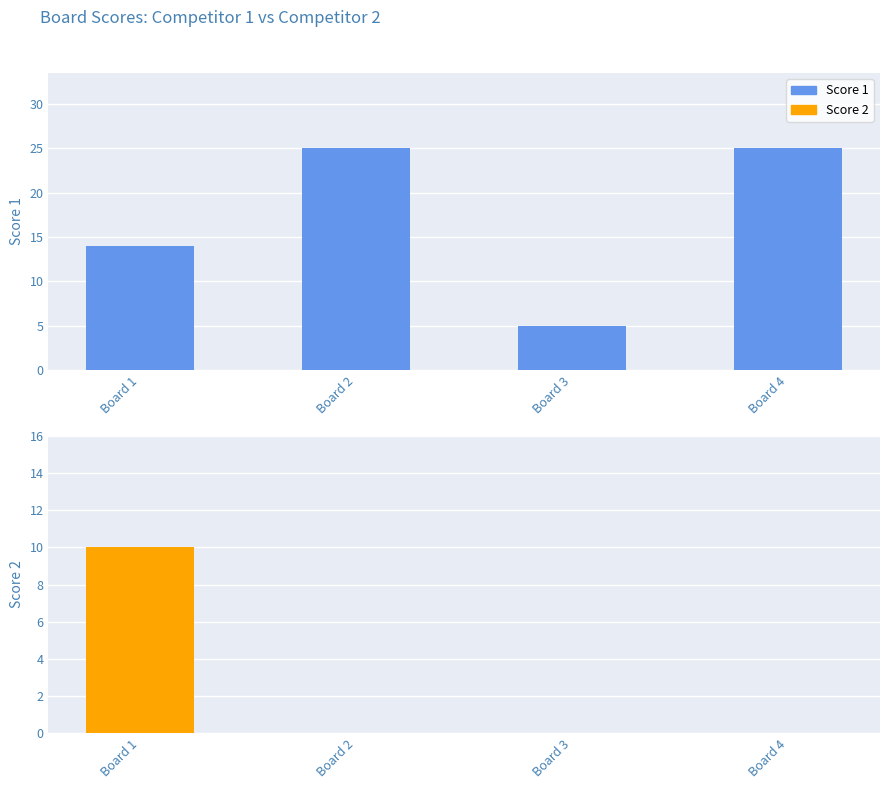

Reading left to right, transcribe all the data shown in this chart.

Score 1: 14	25	5	25
Score 2: 10	0	0	0